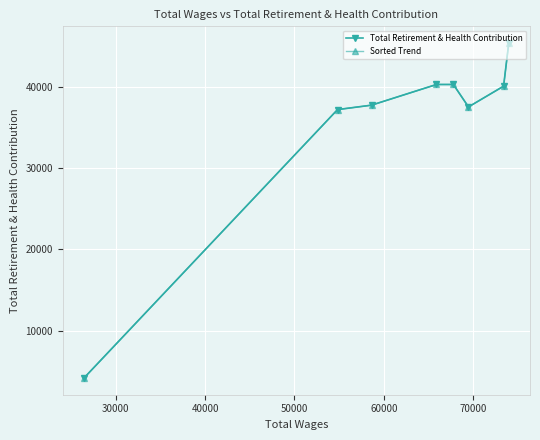

What is the difference between the Sorted Trend values at 60000 and 30000?

3091